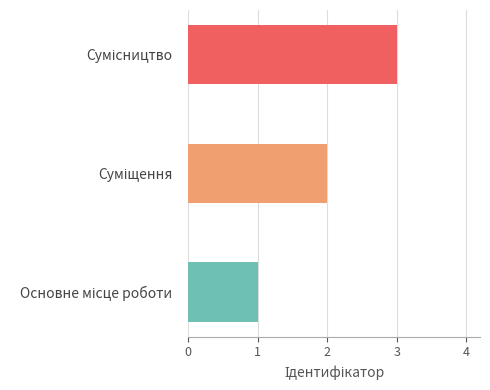

How many distinct data groups are displayed?

1